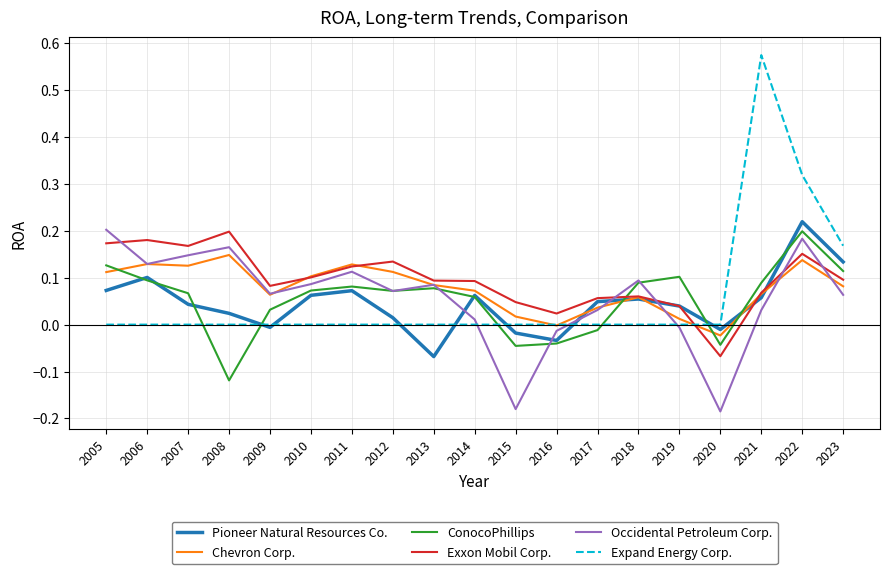

The Chevron Corp. series shows 0.2 at 2012. True or false?

False